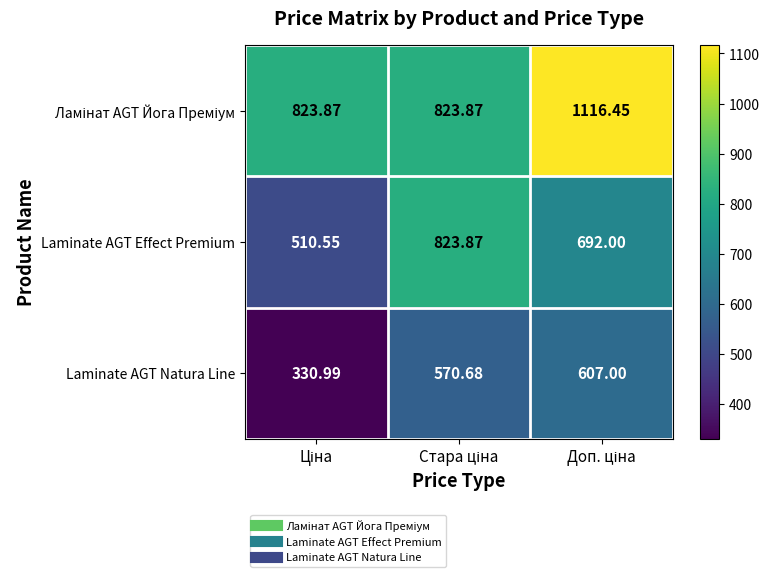

Which series has the widest spread of values?

Laminate AGT Effect Premium